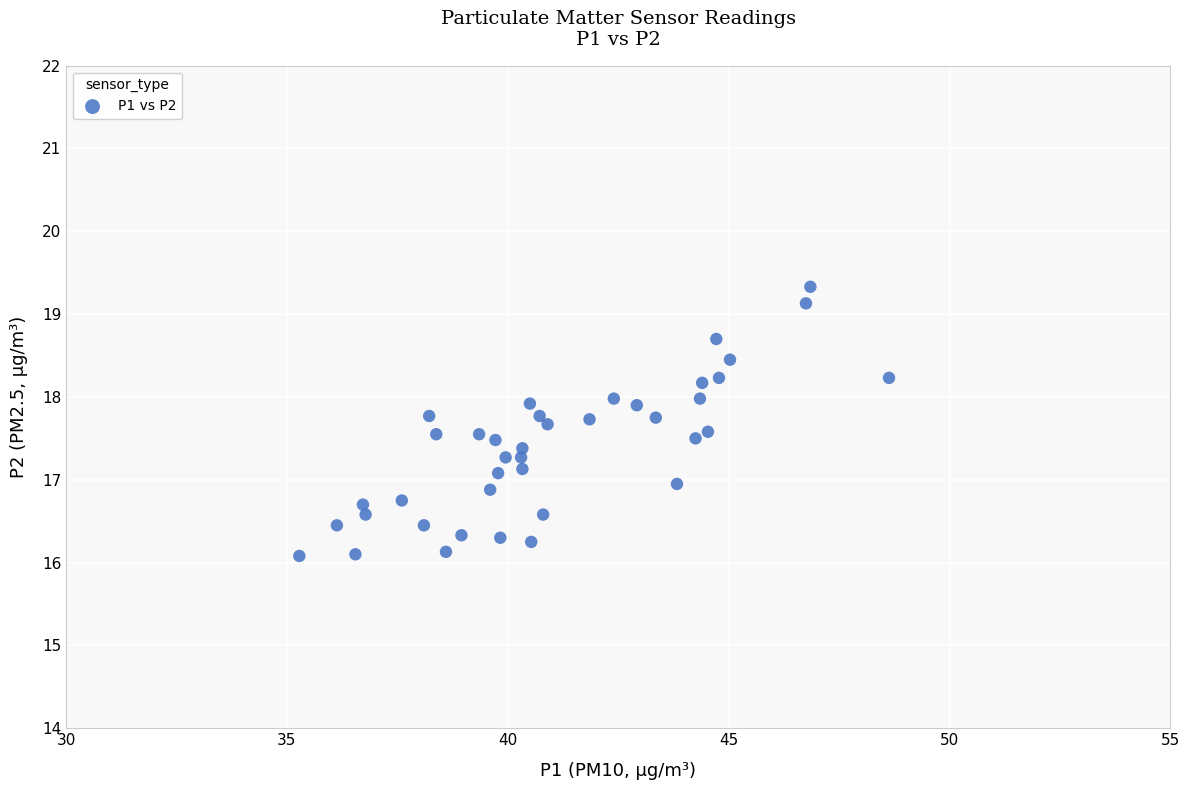

What is the range of X values (max minus min)?

13.4